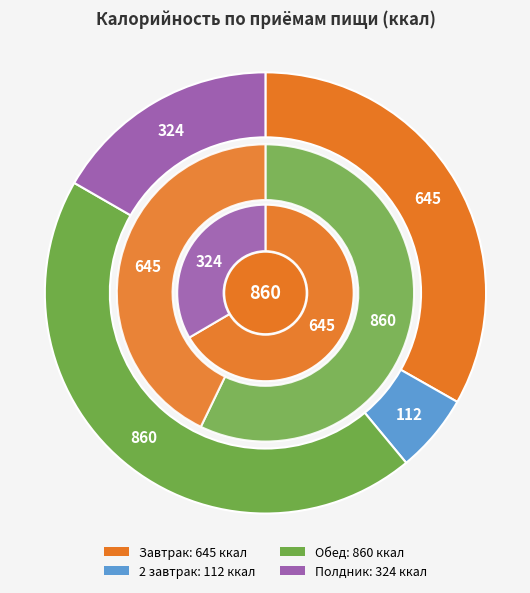

Does any single category account for the majority?

No